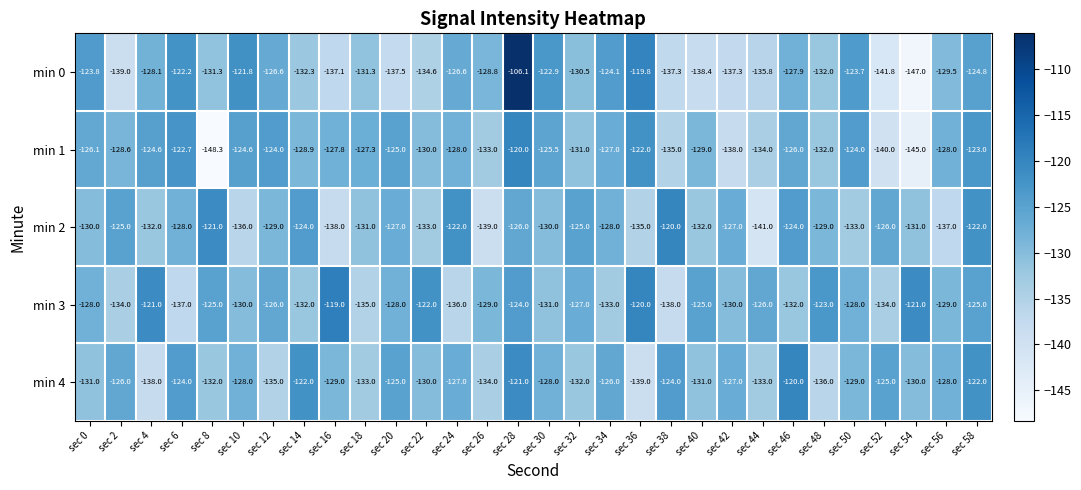

Where does the min 2 series first go above -129?

sec 2